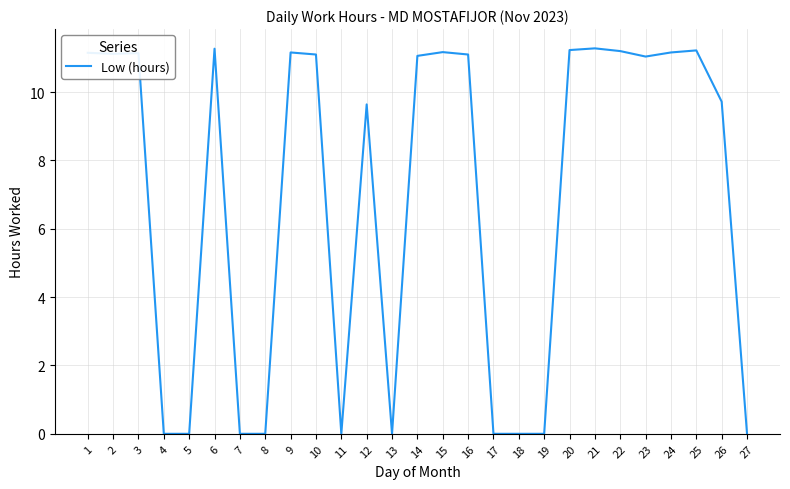

What is the difference between the values at 18 and 2?

11.1